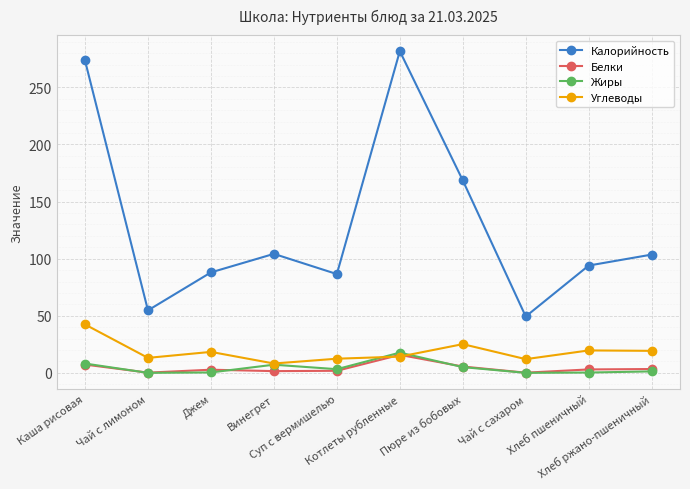

What is the label of the 2nd point from the left?

Чай с лимоном